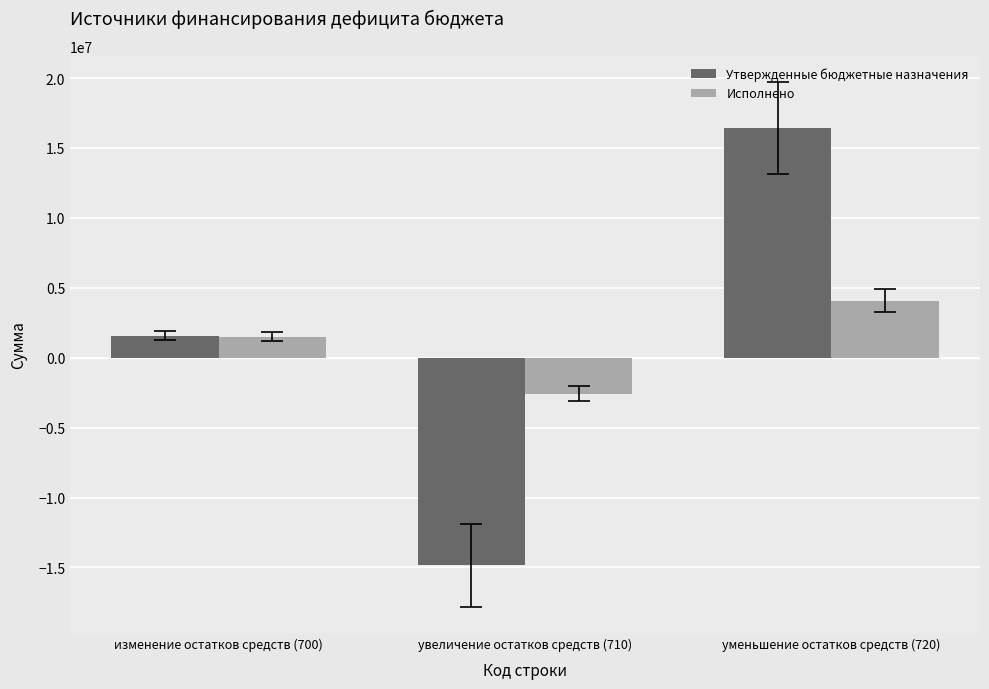

What are all the series names shown in the legend?

Утвержденные бюджетные назначения, Исполнено